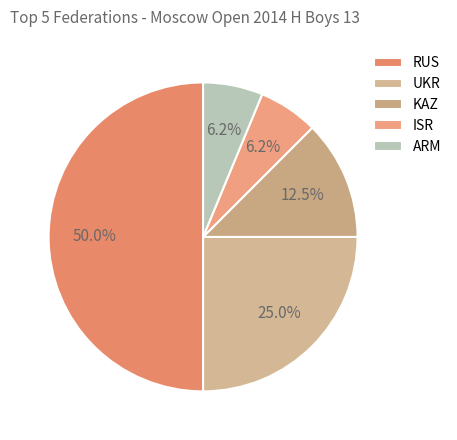

To the nearest percent, what is the difference between the largest and smallest slice percentages?

44%